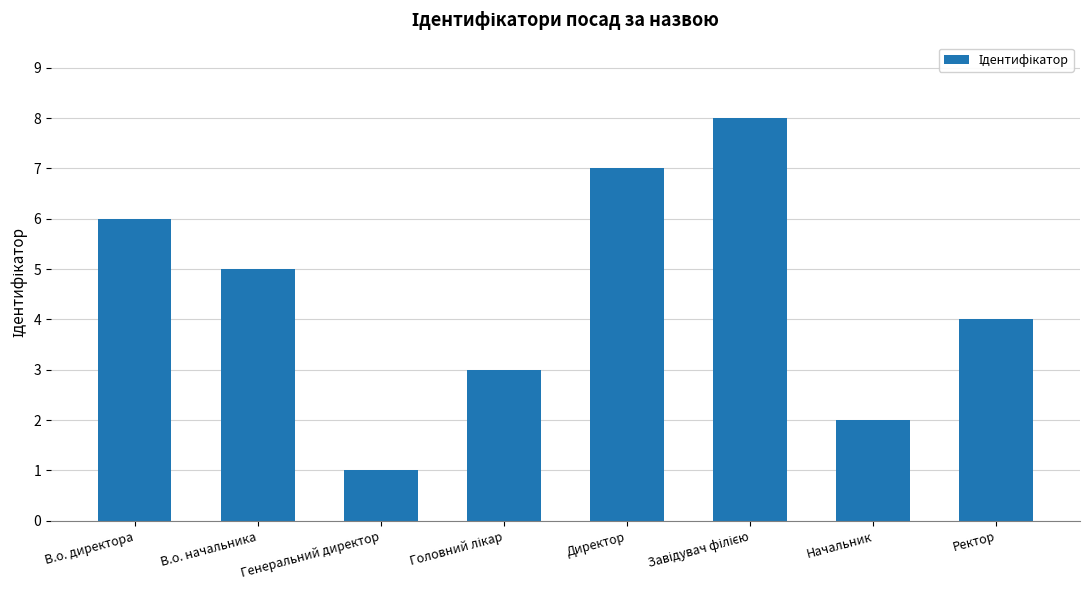

How many values are between 3 and 7?

5